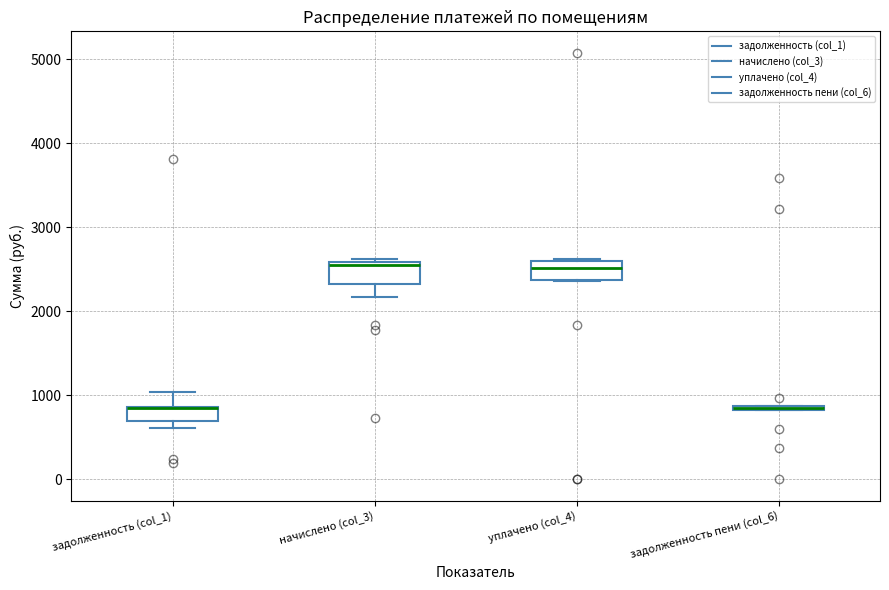

Where is the upper edge of the box for уплачено (col_4) on the y-axis? The values are not printed on the chart, so give them approximately, as read against the axis.

2600